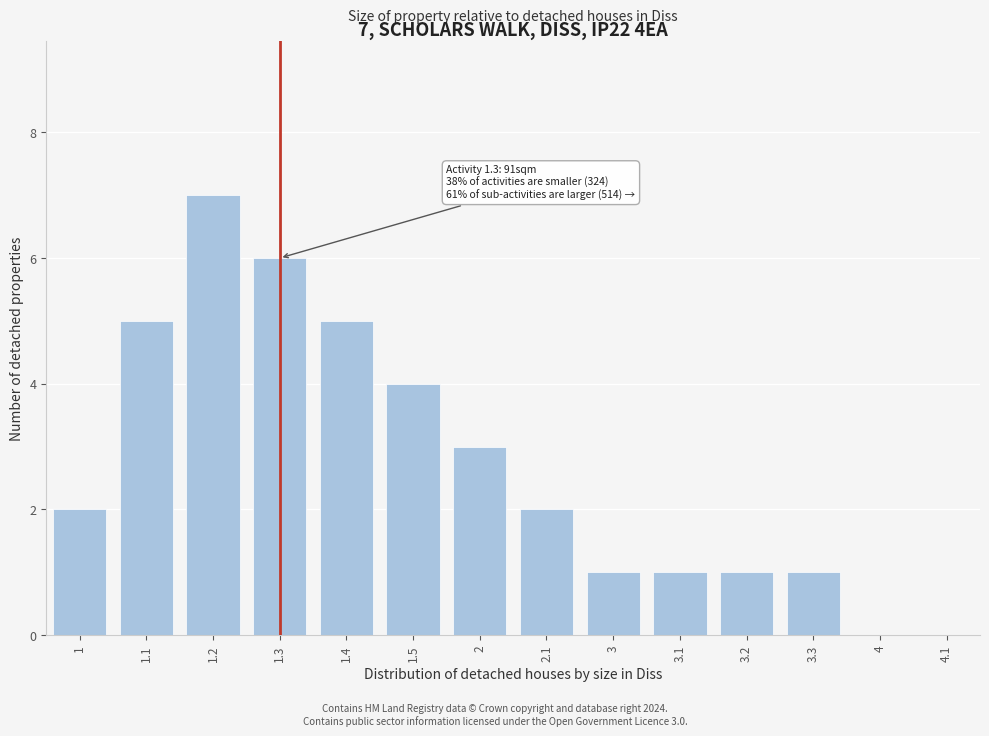

Reading right to left, list all the values displayed in this chart.

4.1=0	4=0	3.3=1	3.2=1	3.1=1	3=1	2.1=2	2=3	1.5=4	1.4=5	1.3=6	1.2=7	1.1=5	1=2